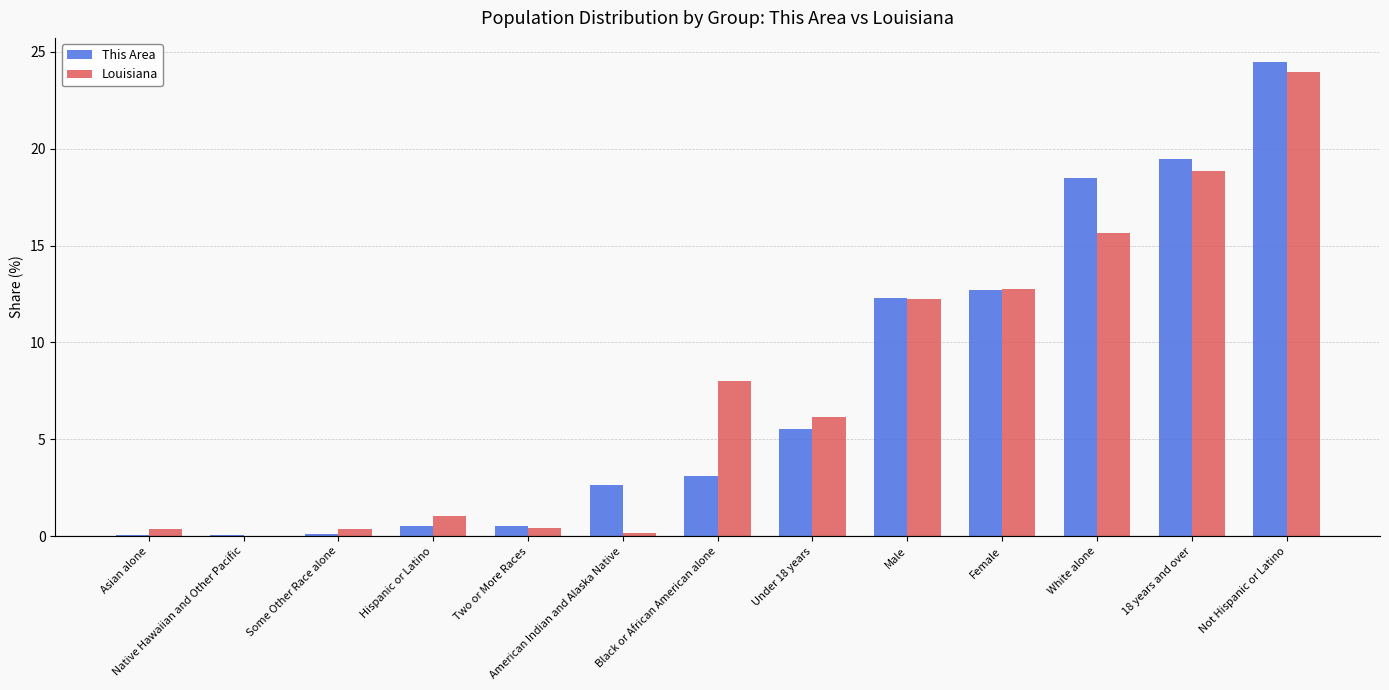

What is the spread (max minus min) of values at Hispanic or Latino?

0.6